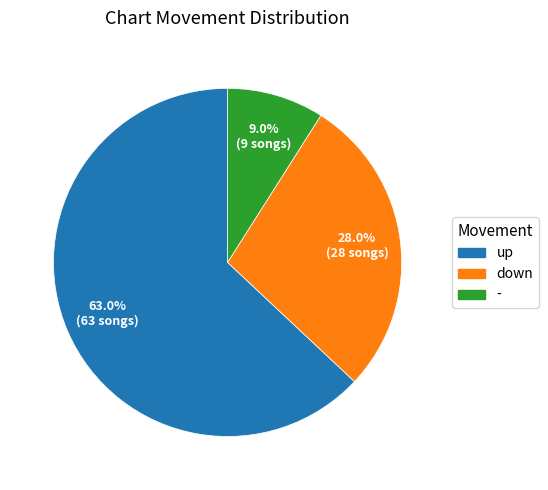

Rank the categories by value from highest to lowest.

up, down, -